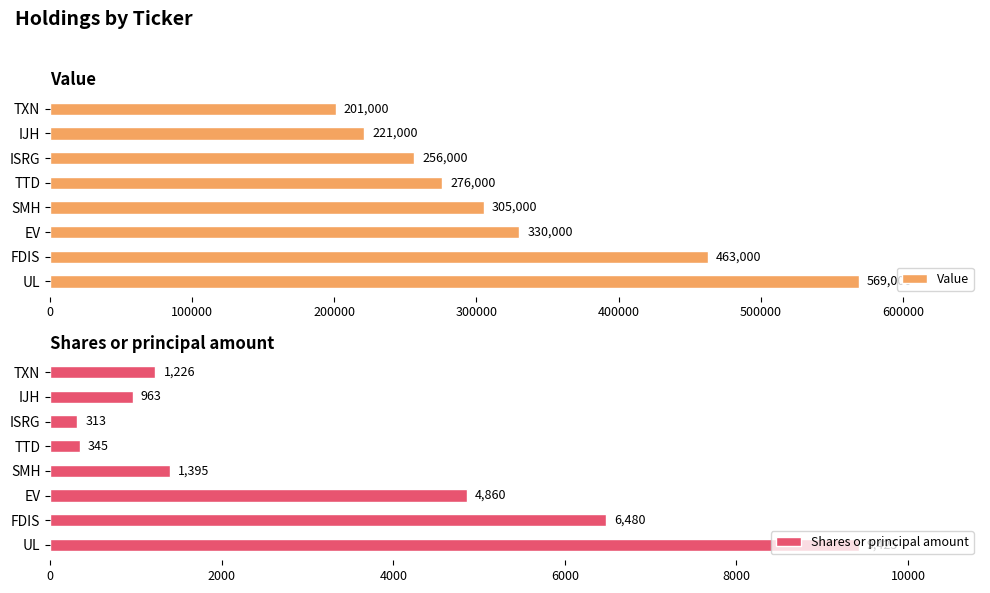

The value of Value at FDIS is 463000. True or false?

True